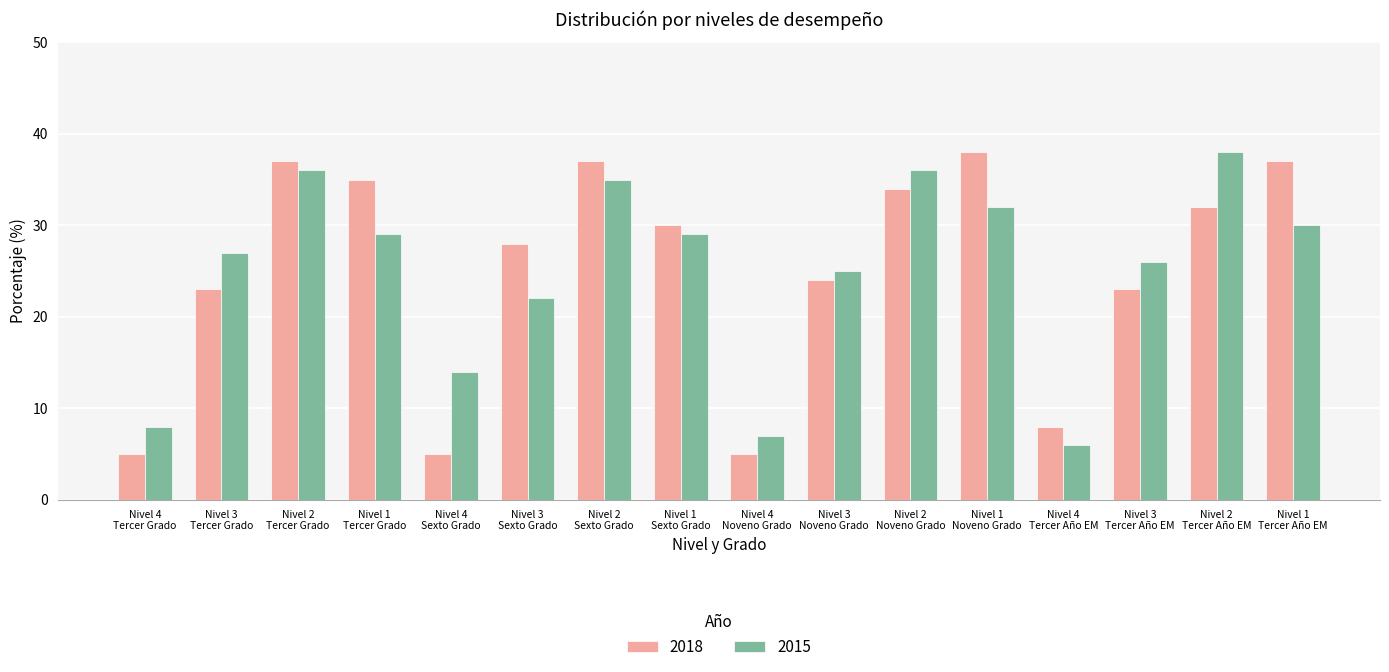

Which series has the largest range (max minus min)?

2018